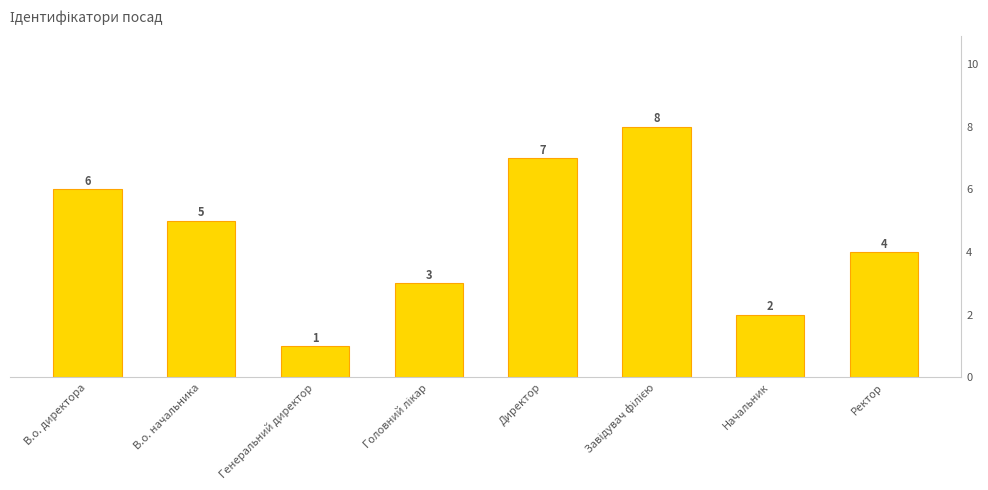

How many values are between 3 and 7?

5